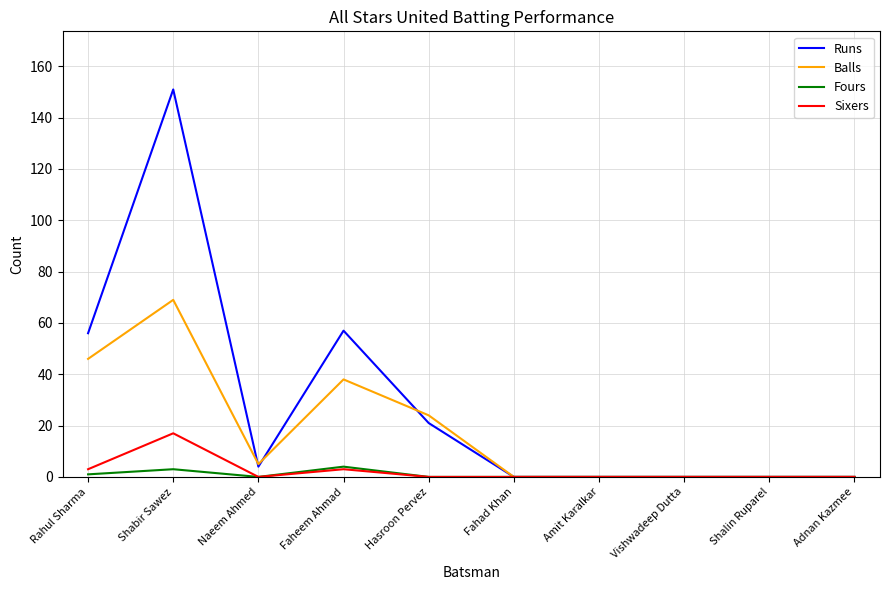

What is the maximum value shown in the chart?

151